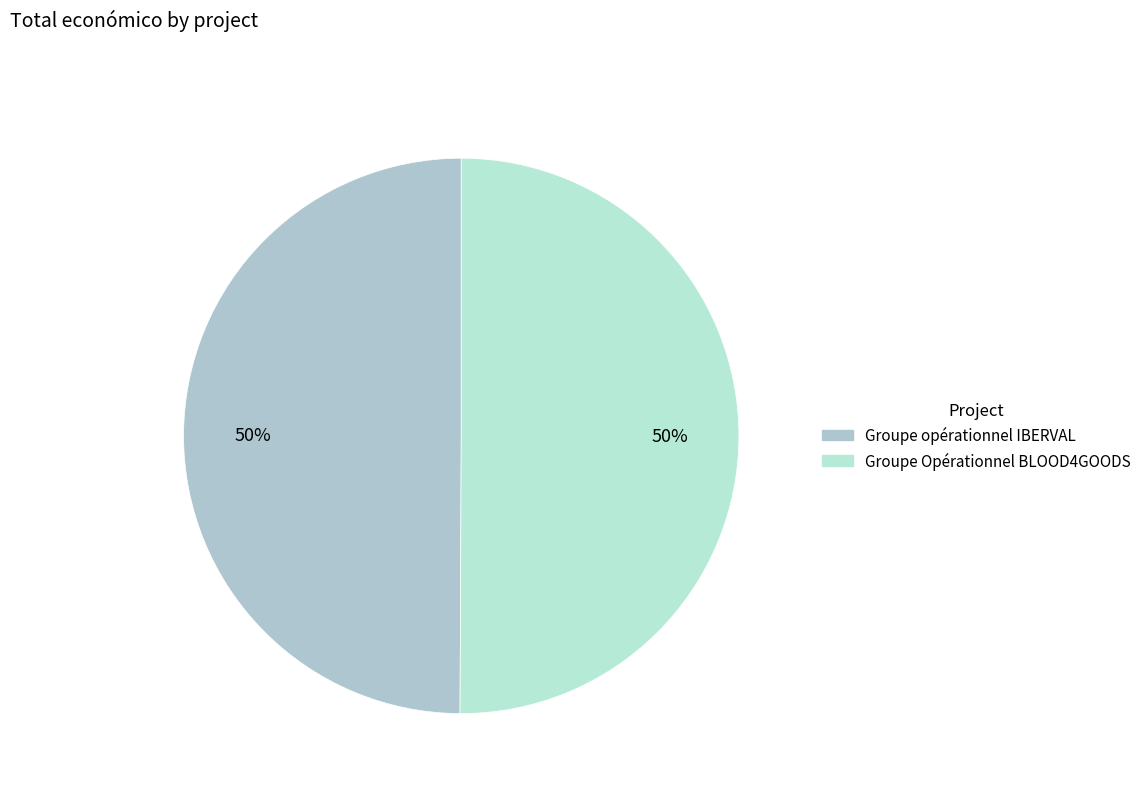

To the nearest percent, what portion does Groupe Opérationnel BLOOD4GOODS represent?

50%